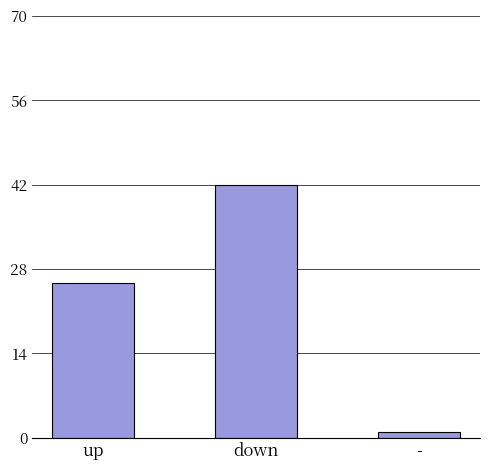

True or false: the data shows 1.0 at -.

True